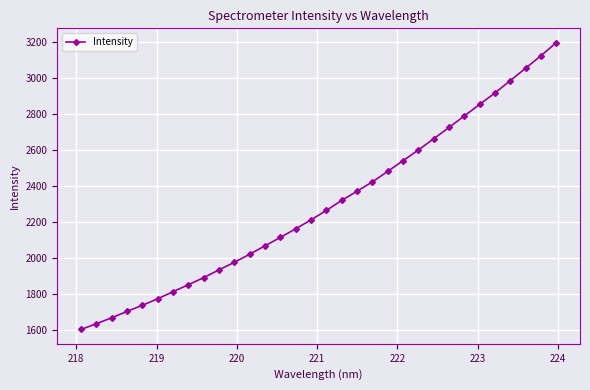

How many series are shown in this chart?

1